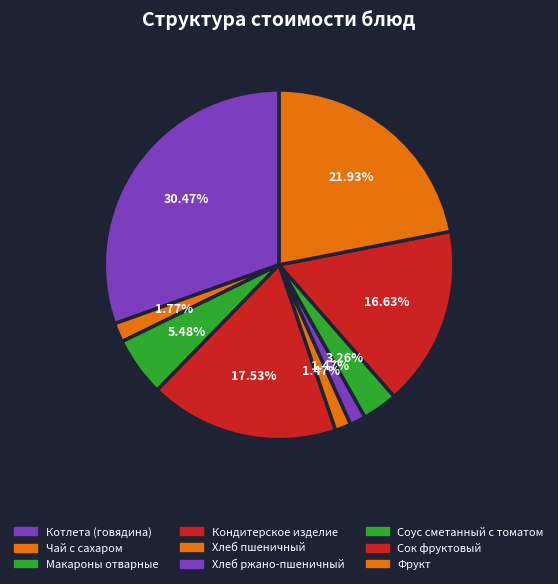

Count the number of slices in the pie.

9